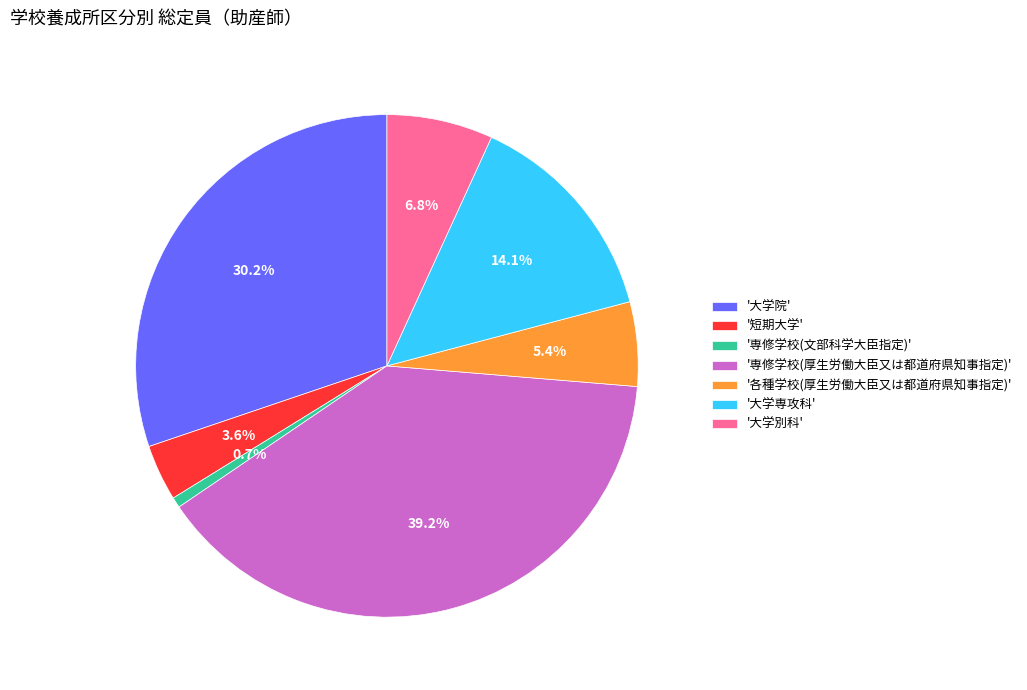

Rank the categories by value from lowest to highest.

'専修学校(文部科学大臣指定)', '短期大学', '各種学校(厚生労働大臣又は都道府県知事指定)', '大学別科', '大学専攻科', '大学院', '専修学校(厚生労働大臣又は都道府県知事指定)'